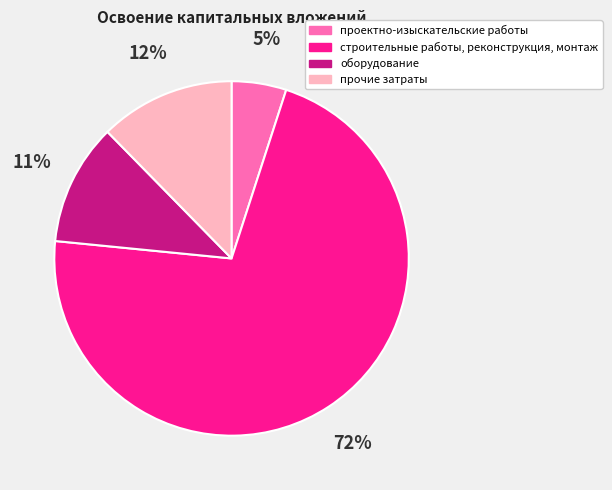

Which slice is the largest?

строительные работы, реконструкция, монтаж